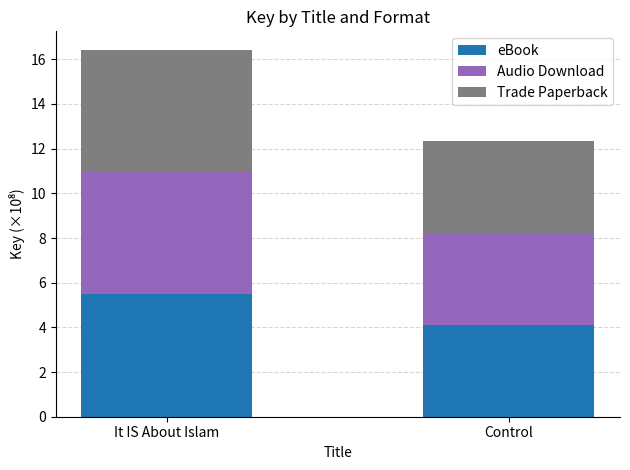

True or false: eBook has a value of 5.5 at It IS About Islam.

True